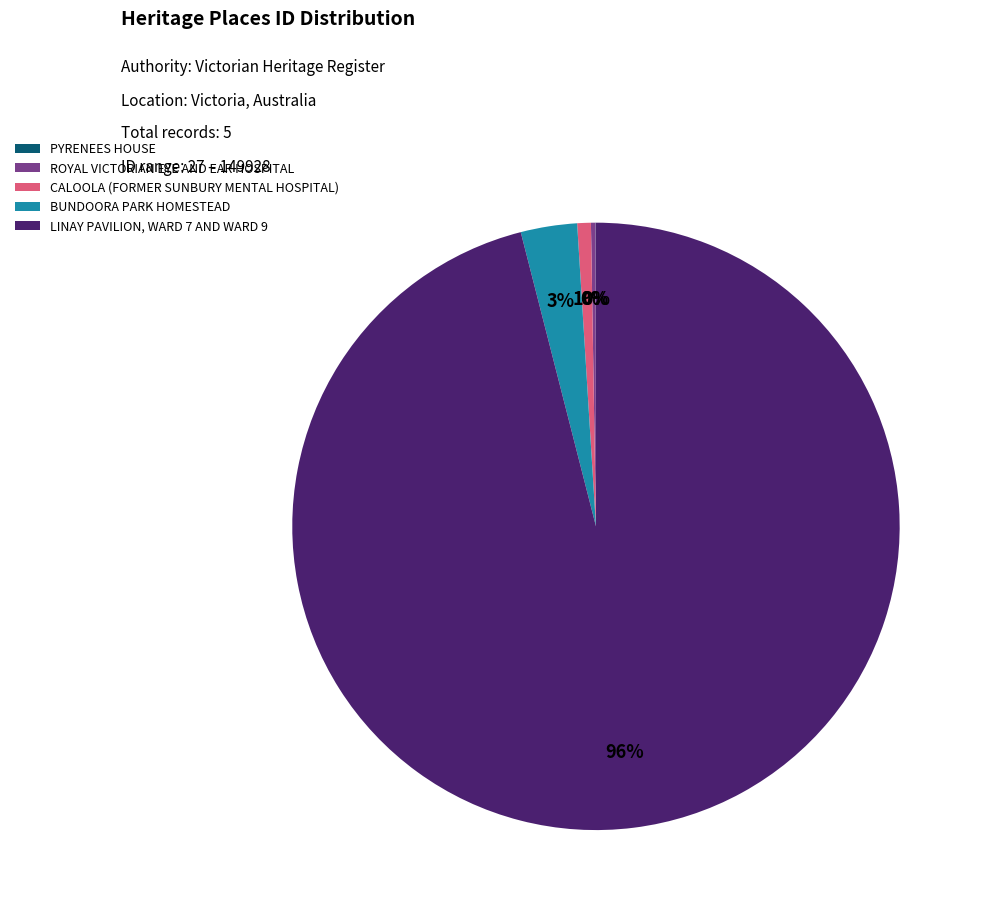

What percentage is the CALOOLA (FORMER SUNBURY MENTAL HOSPITAL) slice, to the nearest percent?

1%